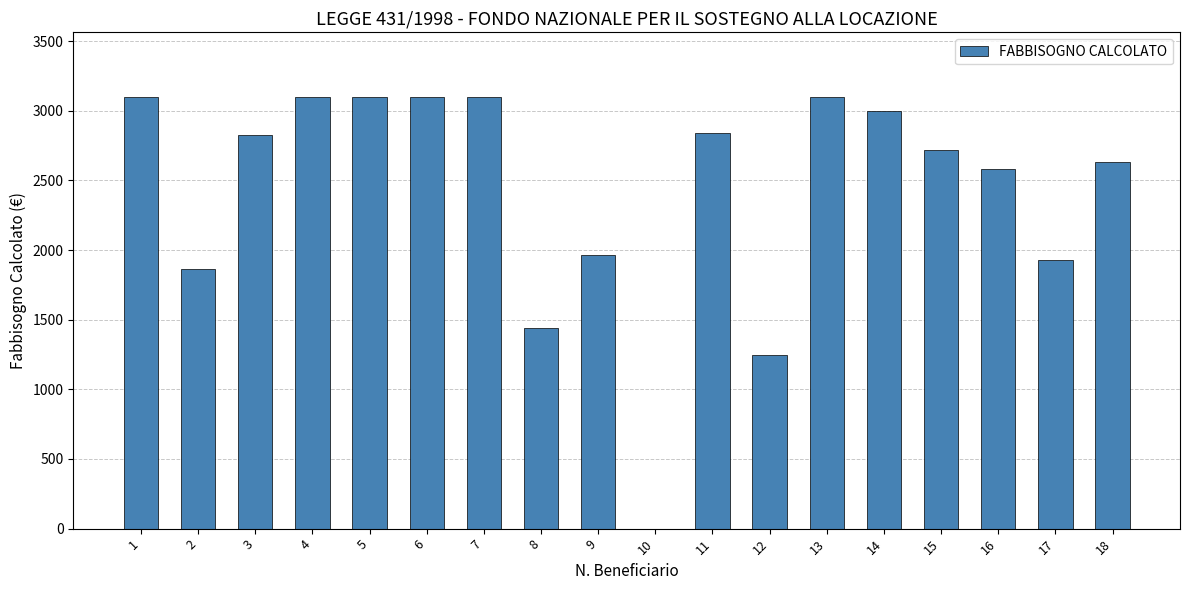

How many positive values are there?

17